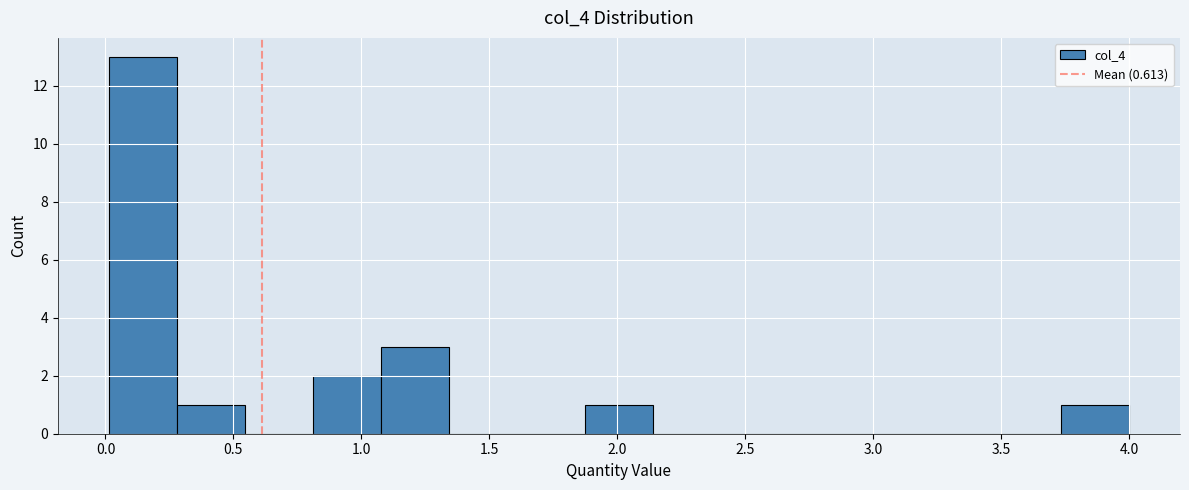

Reading left to right, transcribe this chart: for each bar, give the range it covers on the x-axis and its height. Neither the bar edges nor the heights are printed on the chart, so give them approximately, as read against the axes.

0.00 to 0.30: 13
0.30 to 0.55: 1
0.55 to 0.80: 0
0.80 to 1.10: 2
1.10 to 1.35: 3
1.35 to 1.60: 0
1.60 to 1.85: 0
1.85 to 2.15: 1
2.15 to 2.40: 0
2.40 to 2.65: 0
2.65 to 2.95: 0
2.95 to 3.20: 0
3.20 to 3.45: 0
3.45 to 3.75: 0
3.75 to 4.00: 1